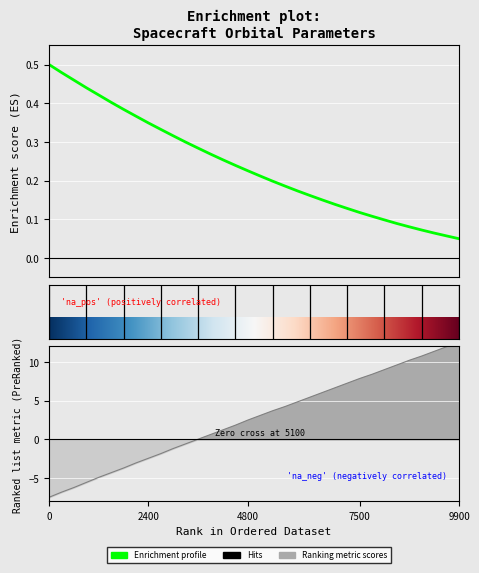

Is it true that Radial_Distance equals 0.0 at 2016-020T22:30?

False